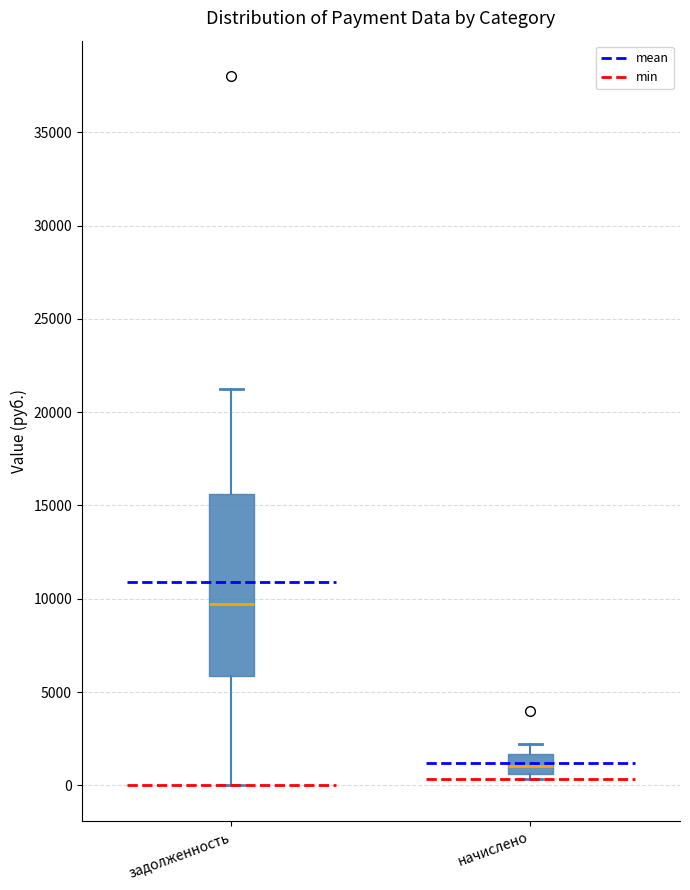

Which box's median line is the lowest?

начислено